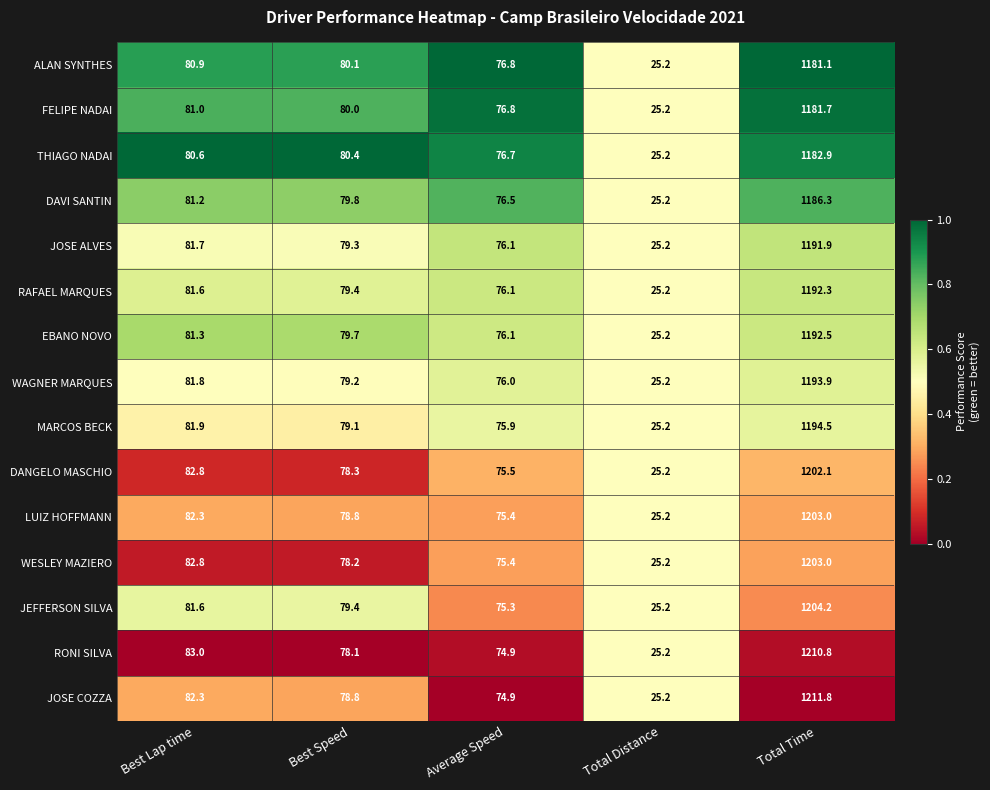

At which label is EBANO NOVO closest to 608?

Best Lap time